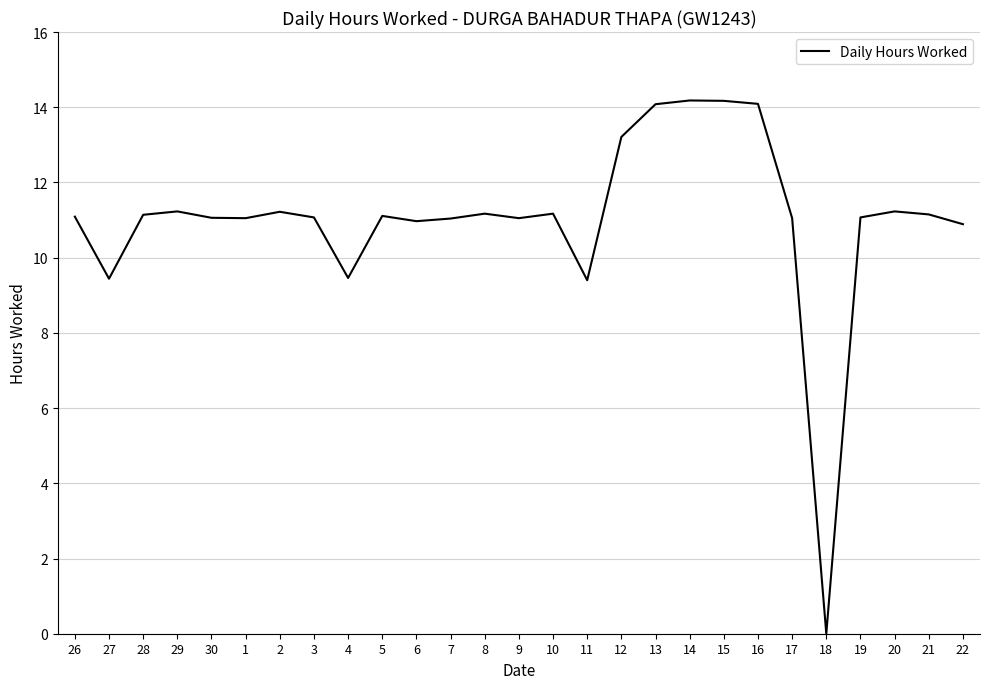

Approximately how many times larger is the value at 29 compared to 20?

1.0